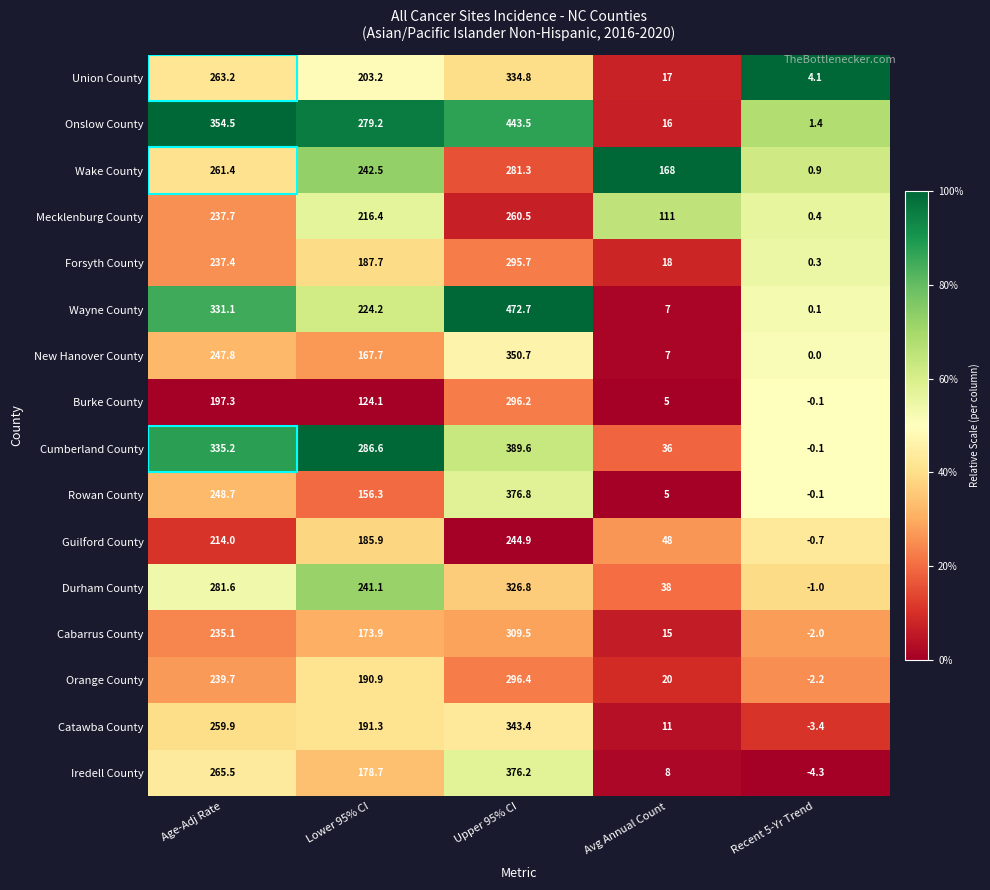

List the series in order of their peak value, highest first.

Wayne County, Onslow County, Cumberland County, Rowan County, Iredell County, New Hanover County, Catawba County, Union County, Durham County, Cabarrus County, Orange County, Burke County, Forsyth County, Wake County, Mecklenburg County, Guilford County